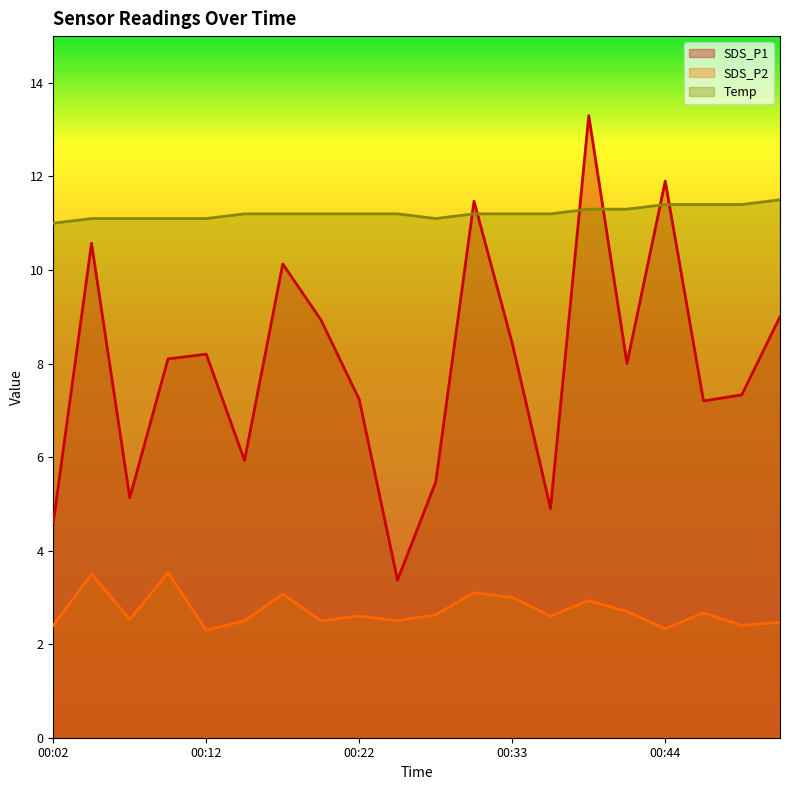

At which category is the sum across all series the highest?

00:39